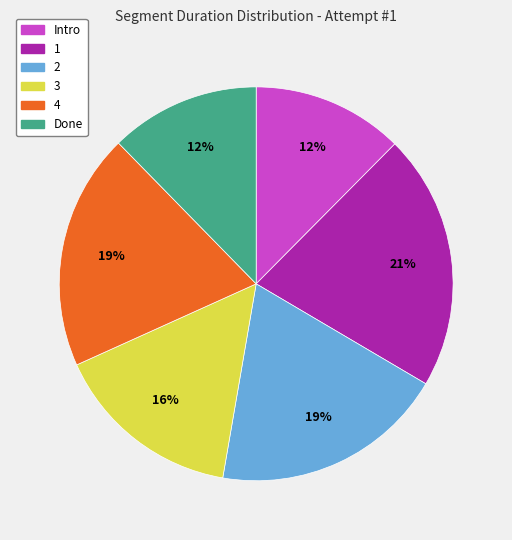

Approximately how many times larger is the value at 2 compared to 1?

0.9